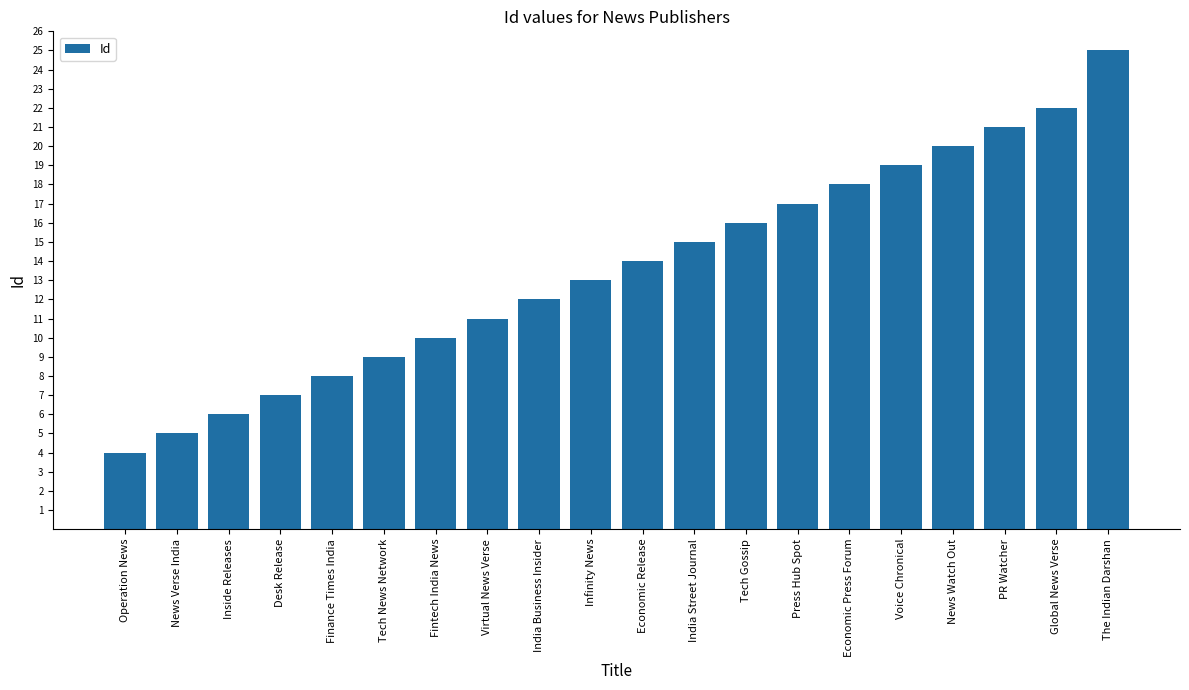

At which label is the value closest to 14?

Economic Release